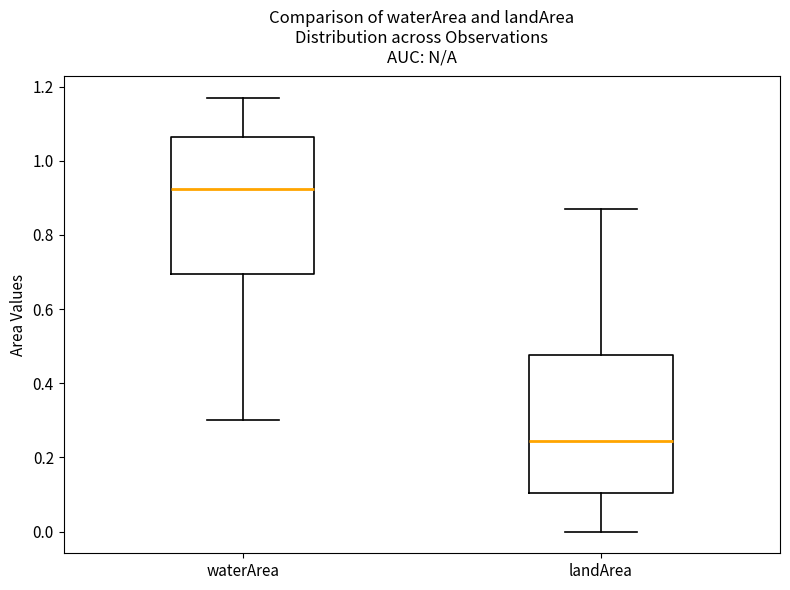

Which box's median line is the lowest?

landArea